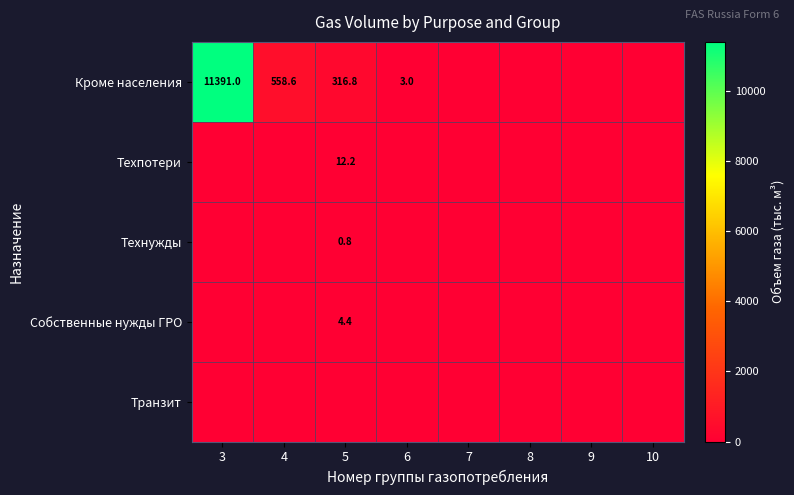

The Техпотери series shows 21.9 at 5. True or false?

False